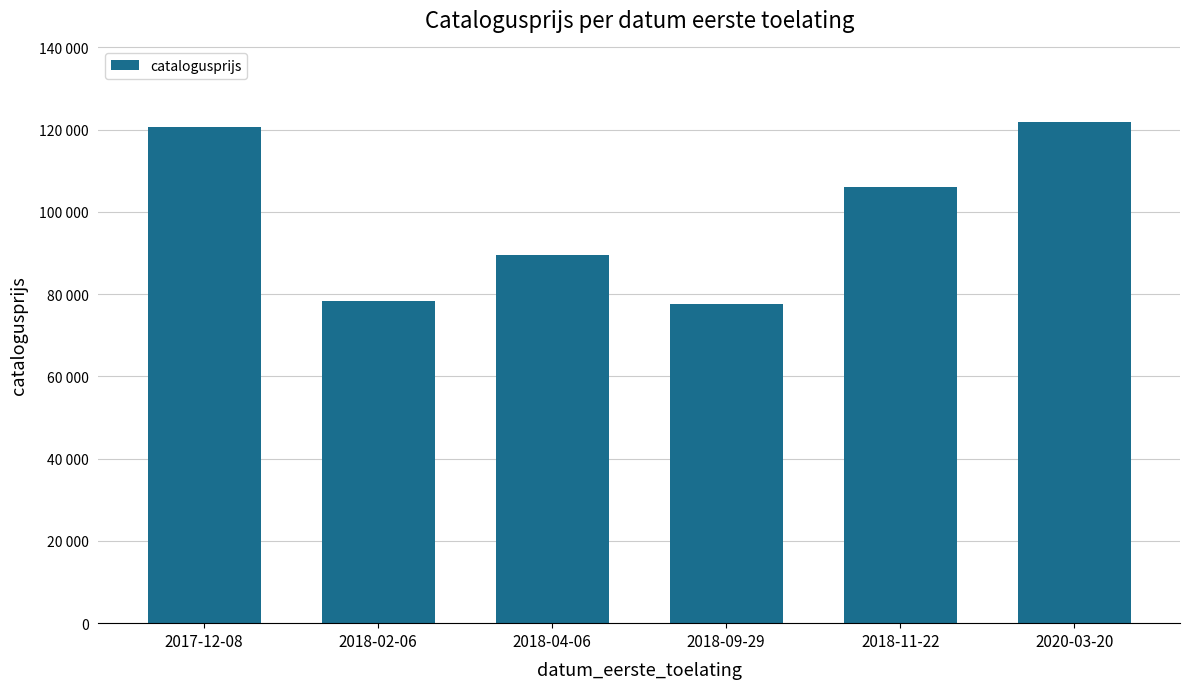

Which has a higher value, 2018-04-06 or 2018-02-06?

2018-04-06